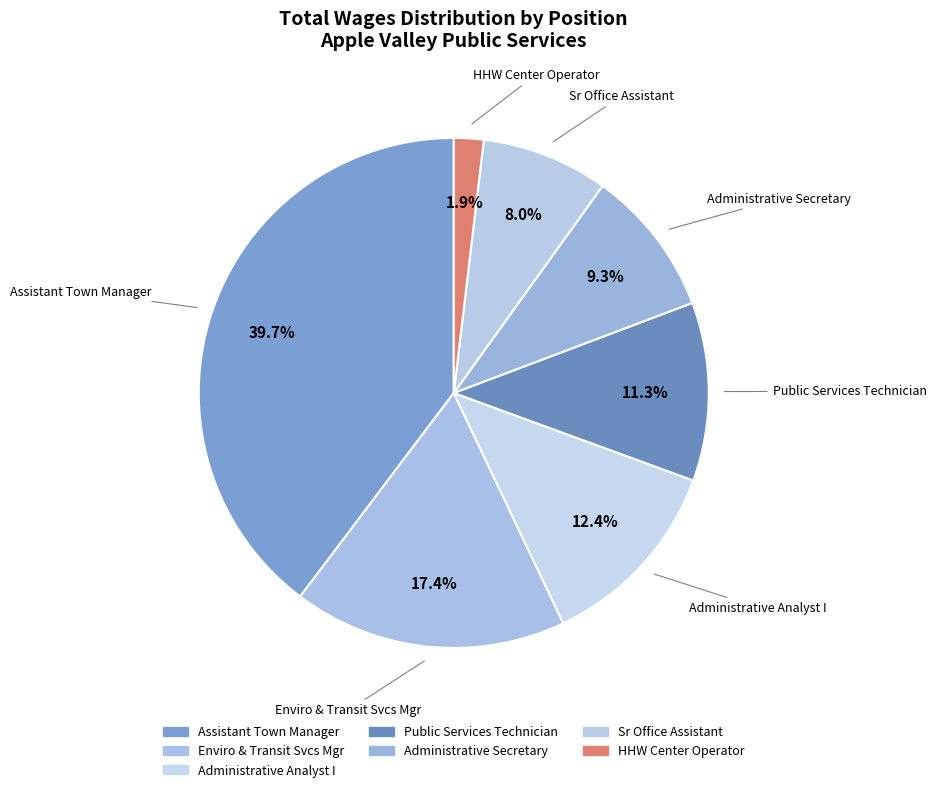

How many segments does this pie chart have?

7